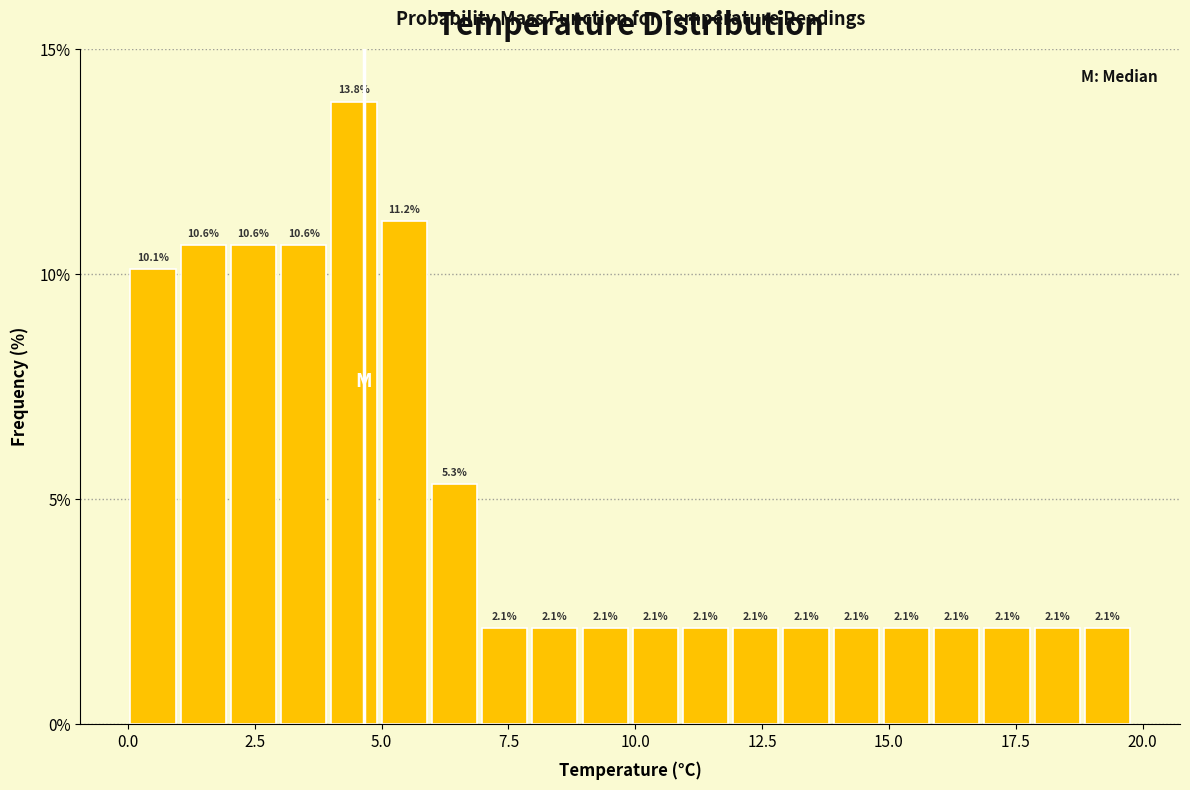

Around what value on the x-axis is the tallest bar? Give the approximate position of its centre, as read against the axis.

4.5